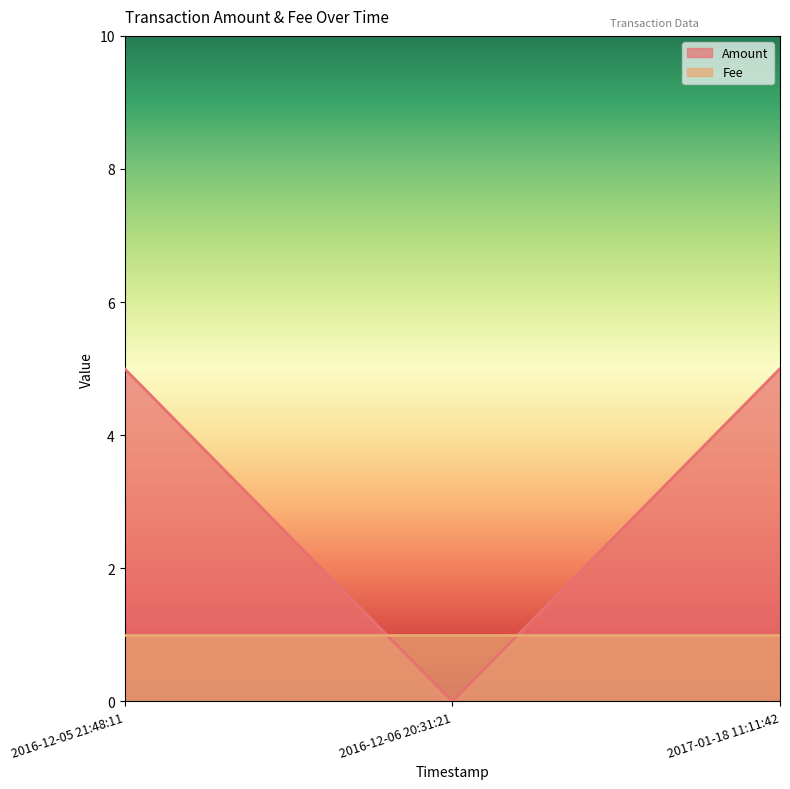

At which category does the chart reach its peak across all series?

2016-12-05 21:48:11